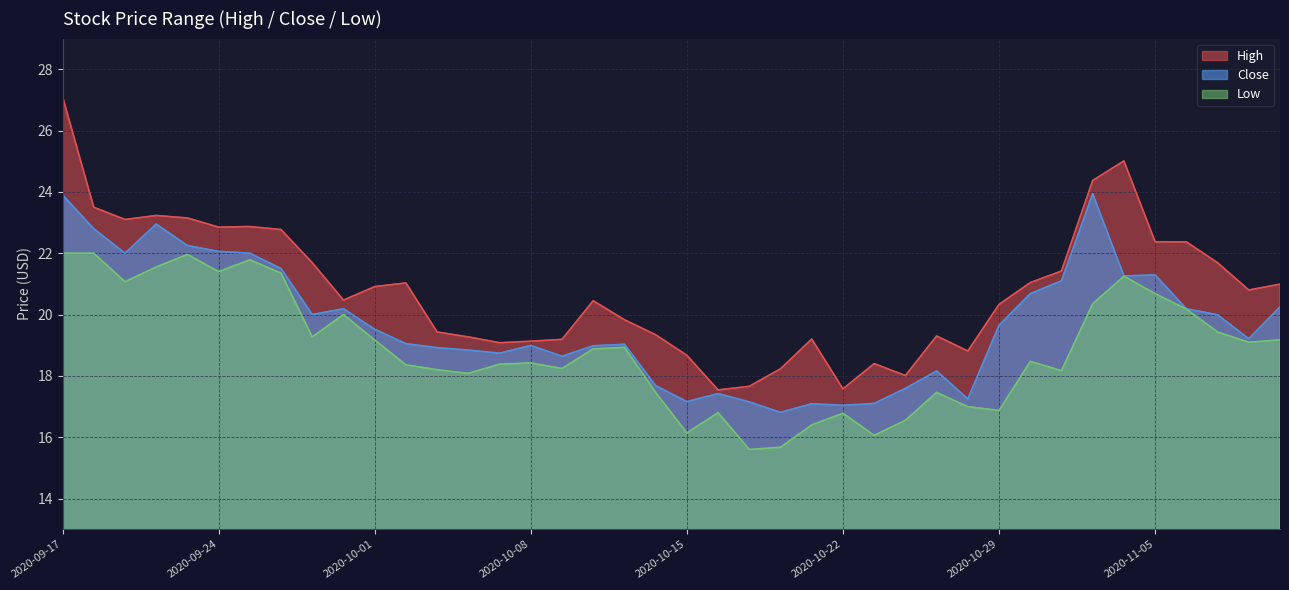

Rank the series by their average value, from lowest to highest.

Low, Close, High